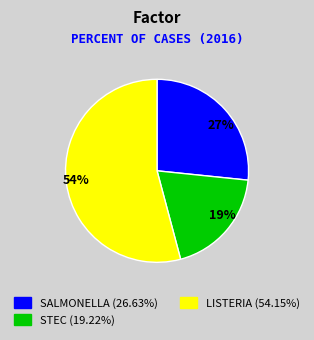

Which category has the smallest portion of the pie?

19%